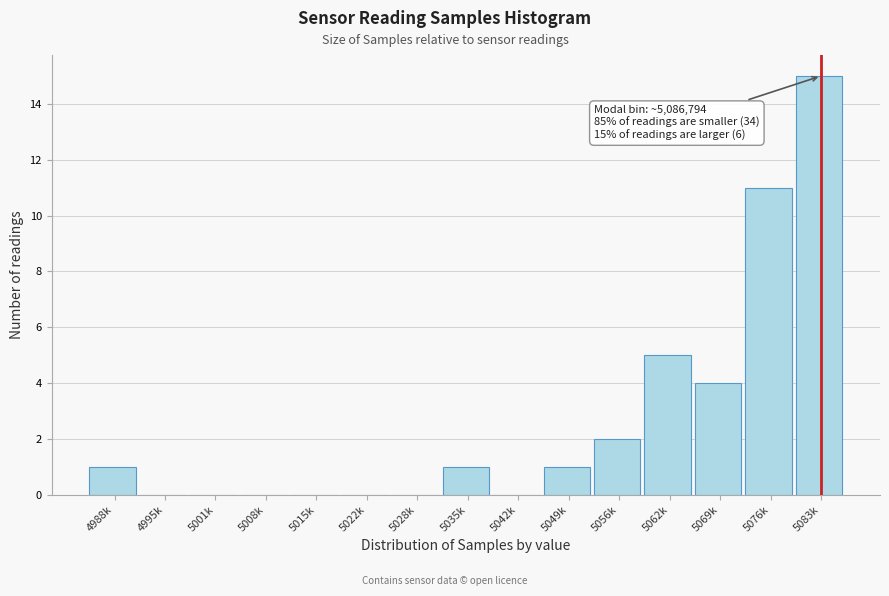

Reading left to right, list all the values displayed in this chart.

4988k=1	4995k=0	5001k=0	5008k=0	5015k=0	5022k=0	5028k=0	5035k=1	5042k=0	5049k=1	5056k=2	5062k=5	5069k=4	5076k=11	5083k=15